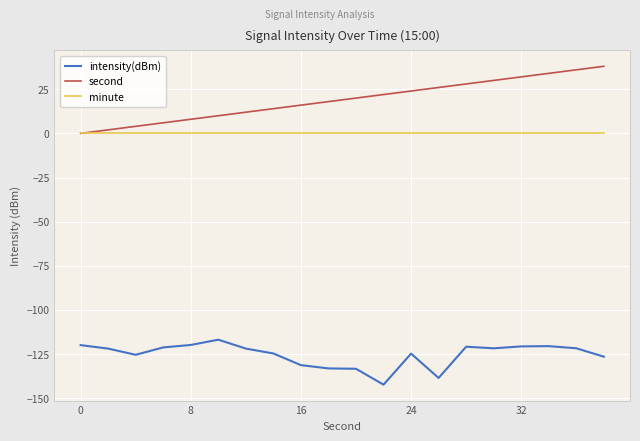

Which series has the largest range (max minus min)?

second